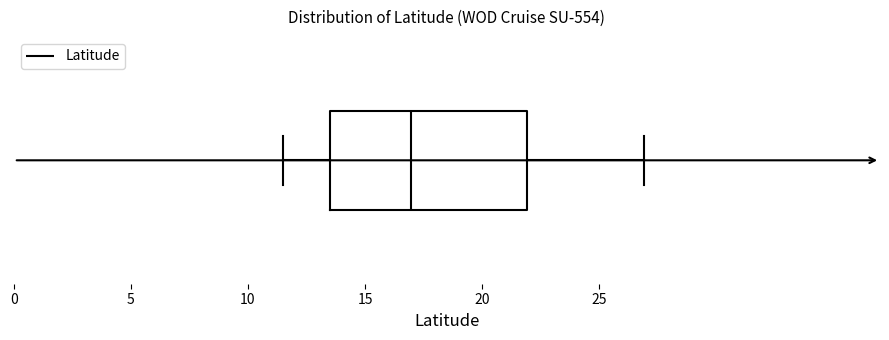

Where is the left edge of the box on the x-axis? The values are not printed on the chart, so give them approximately, as read against the axis.

13.5